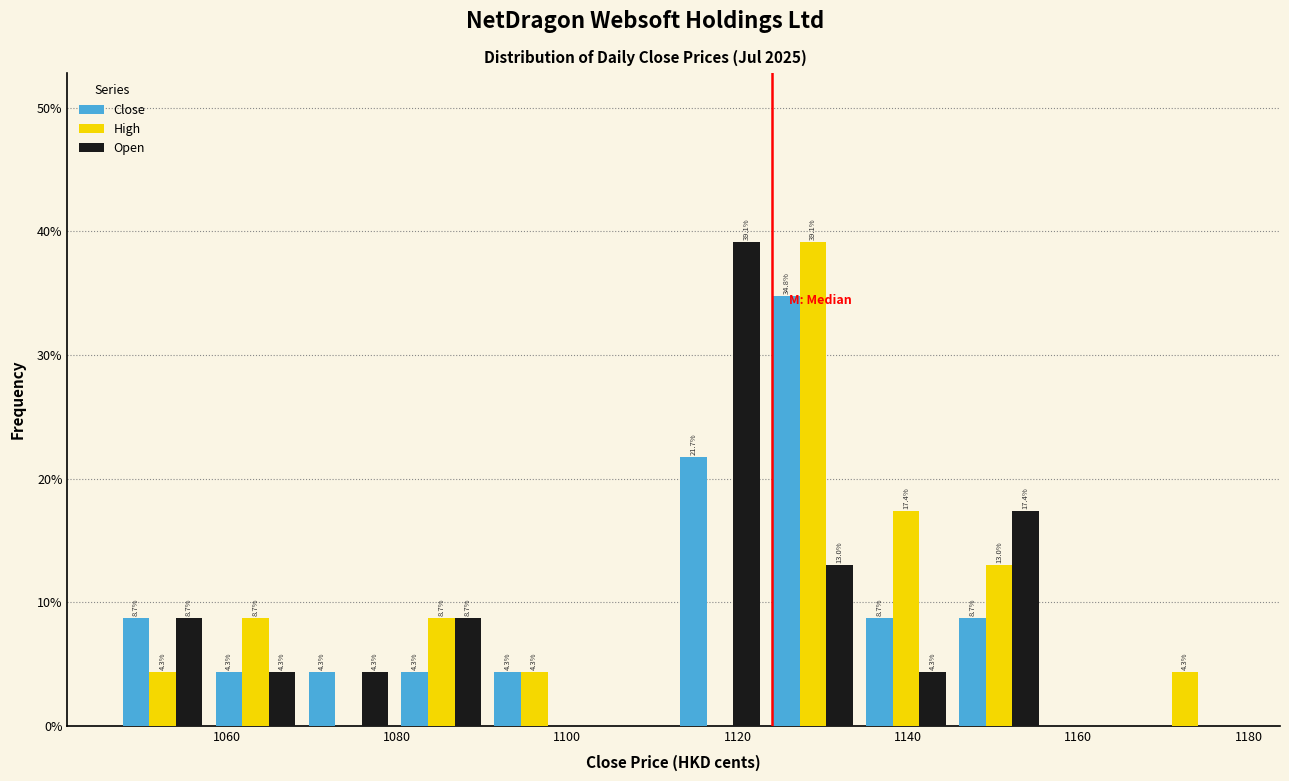

In the Open series, which range on the x-axis has the tallest bar?

1112 to 1124